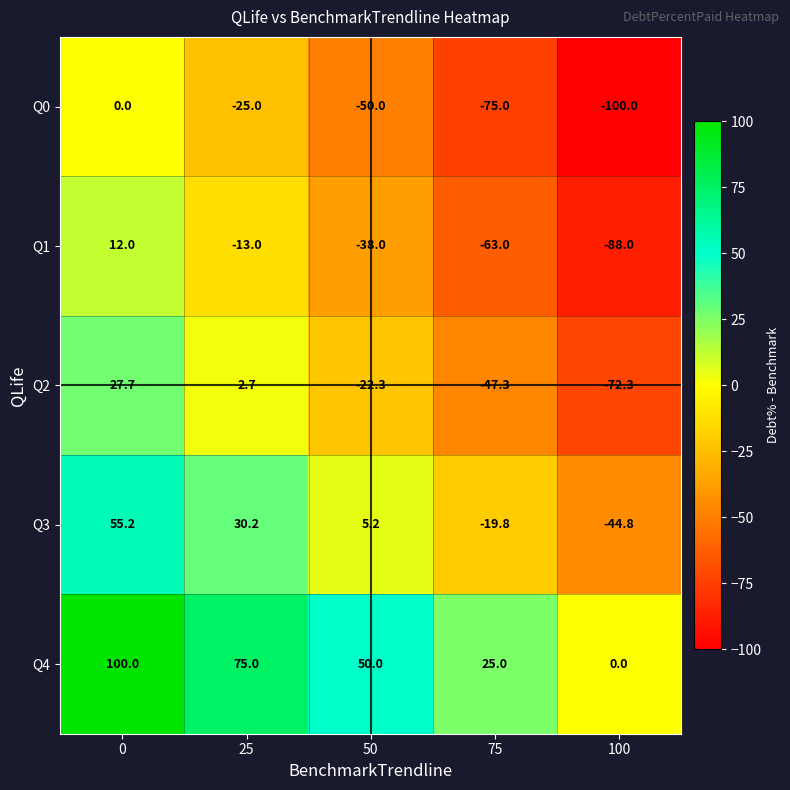

Reading left to right, extract all data points from this chart.

Q0: 0.0	-25.0	-50.0	-75.0	-100.0
Q1: 12.0	-13.0	-38.0	-63.0	-88.0
Q2: 27.7	2.7	-22.3	-47.3	-72.3
Q3: 55.2	30.2	5.2	-19.8	-44.8
Q4: 100.0	75.0	50.0	25.0	0.0